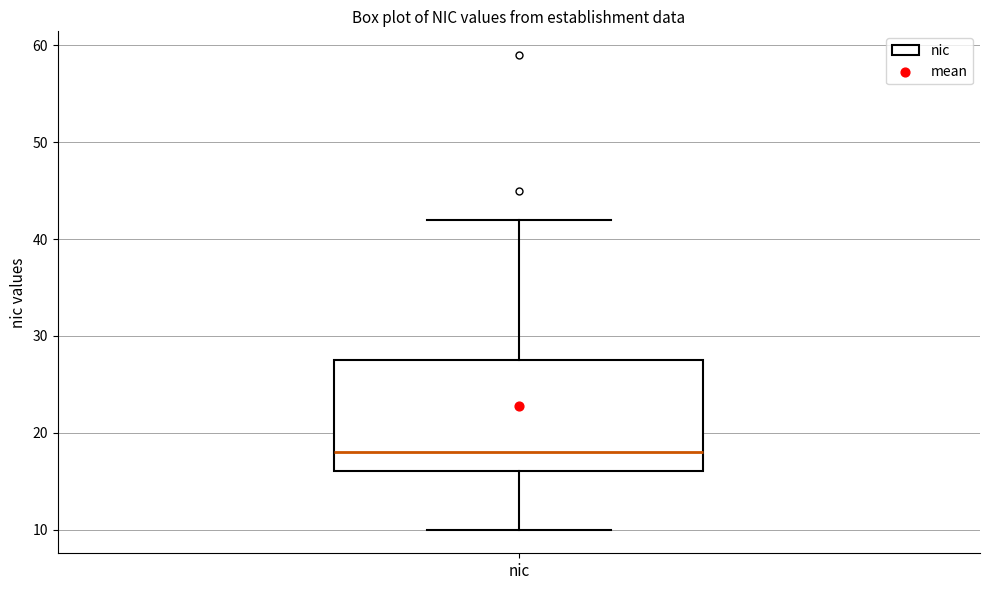

Read this box plot against the y-axis: the position of the median line, the range covered by the box, and the ends of both whiskers. The values are not printed on the chart, so give them approximately, as read against the axis.

median 18, box 16 to 28, whiskers 10 to 42